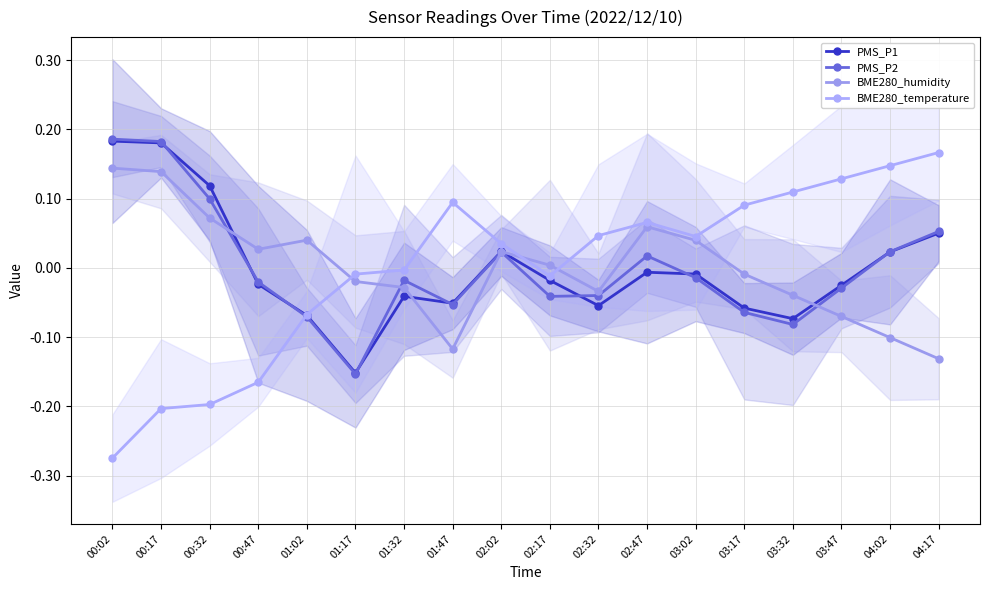

Rank the series at 00:32 from highest to lowest value.

PMS_P1, PMS_P2, BME280_humidity, BME280_temperature